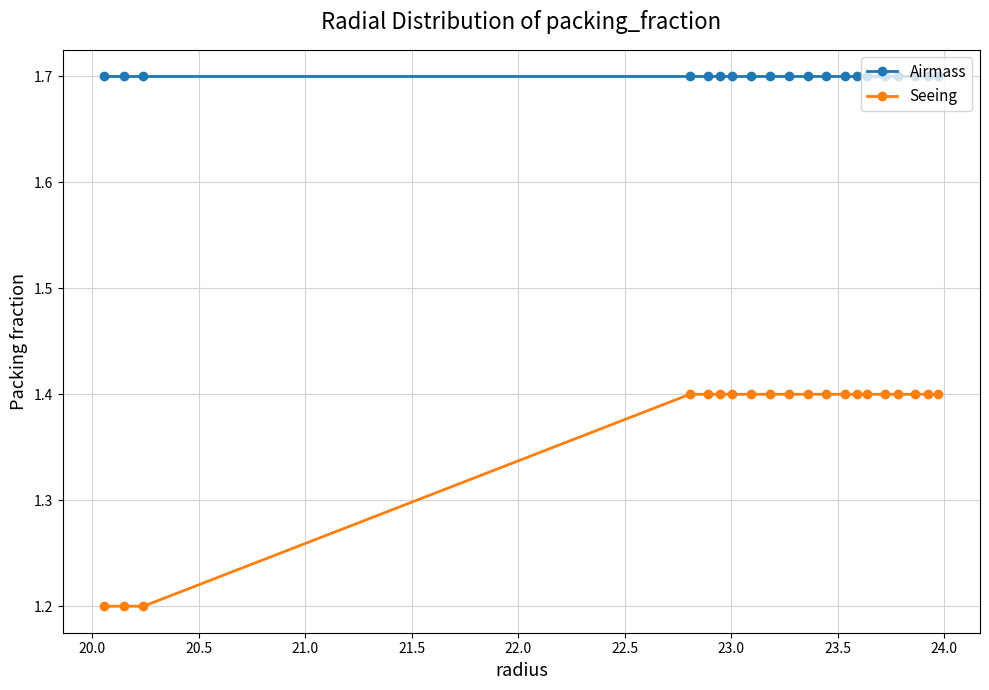

What are all the series names shown in the legend?

Airmass, Seeing